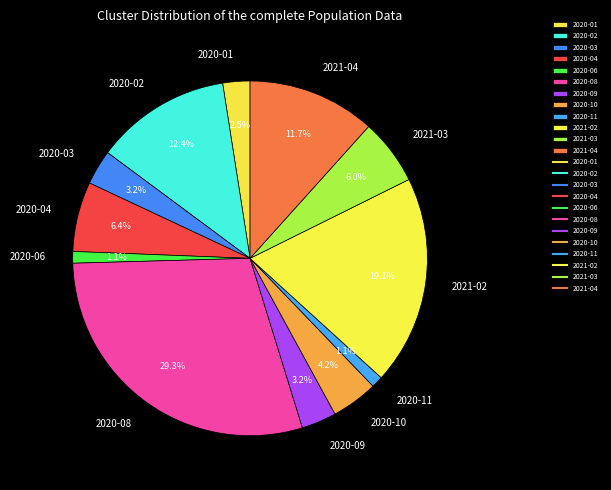

What percentage is NOT represented by 2021-02?

80.9%